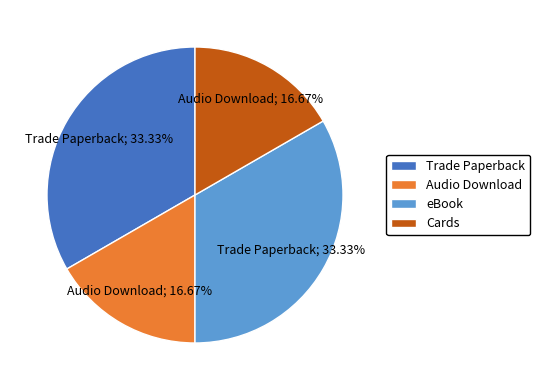

How many slices are in this pie chart?

4